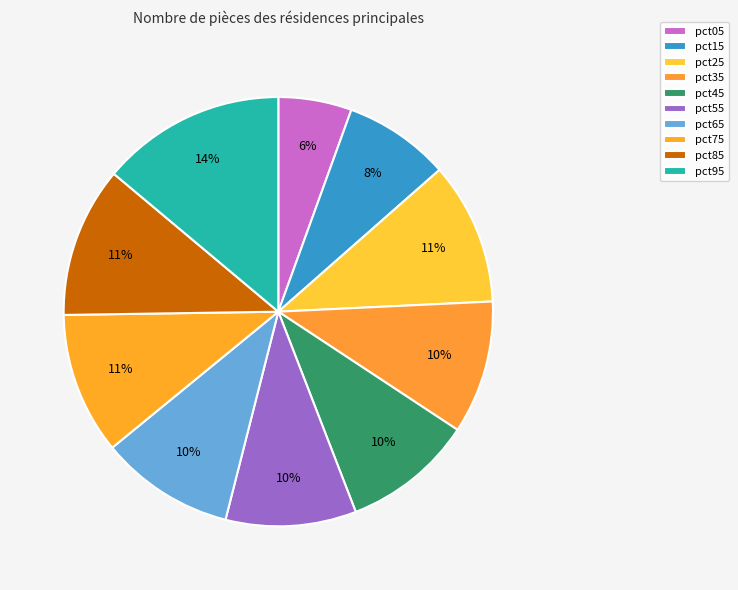

How many segments does this pie chart have?

10